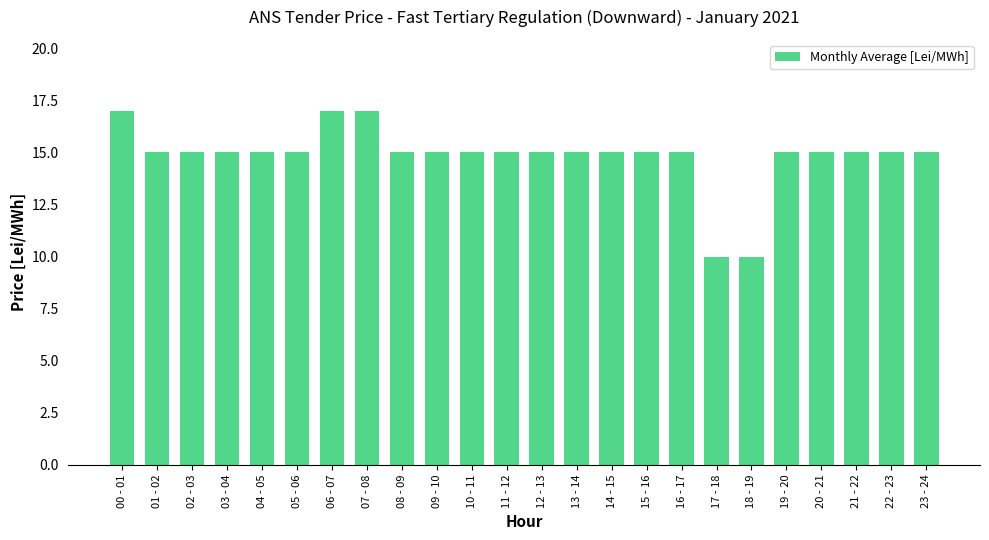

What is the ratio of the value at 00 - 01 to the value at 19 - 20?

1.1